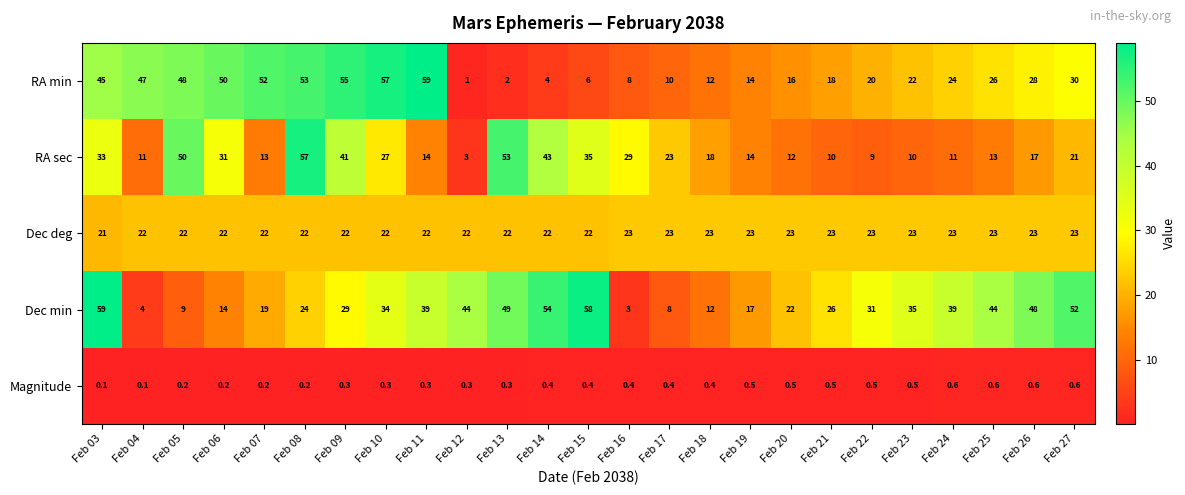

True or false: Dec min has a value of 31.0 at Feb 22.

True